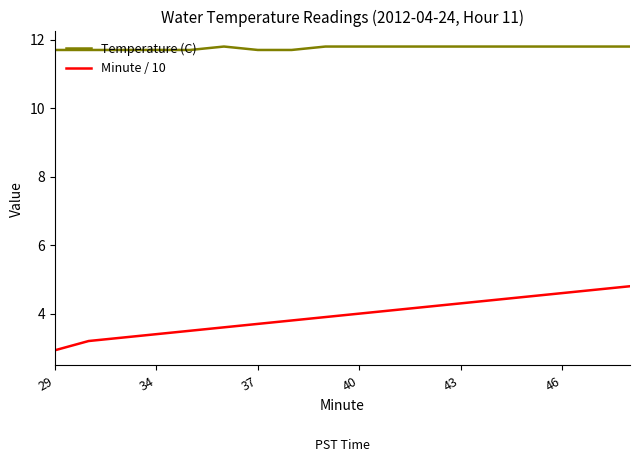

Which series has the widest spread of values?

Minute / 10